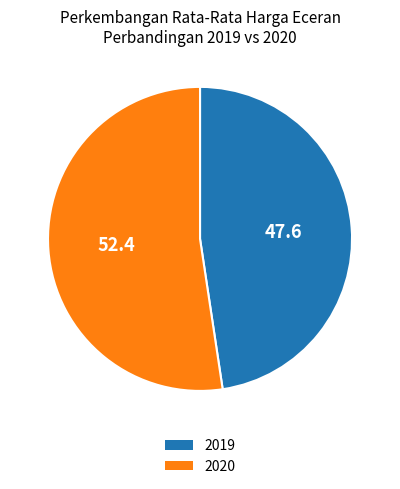

Does any single category account for the majority?

Yes